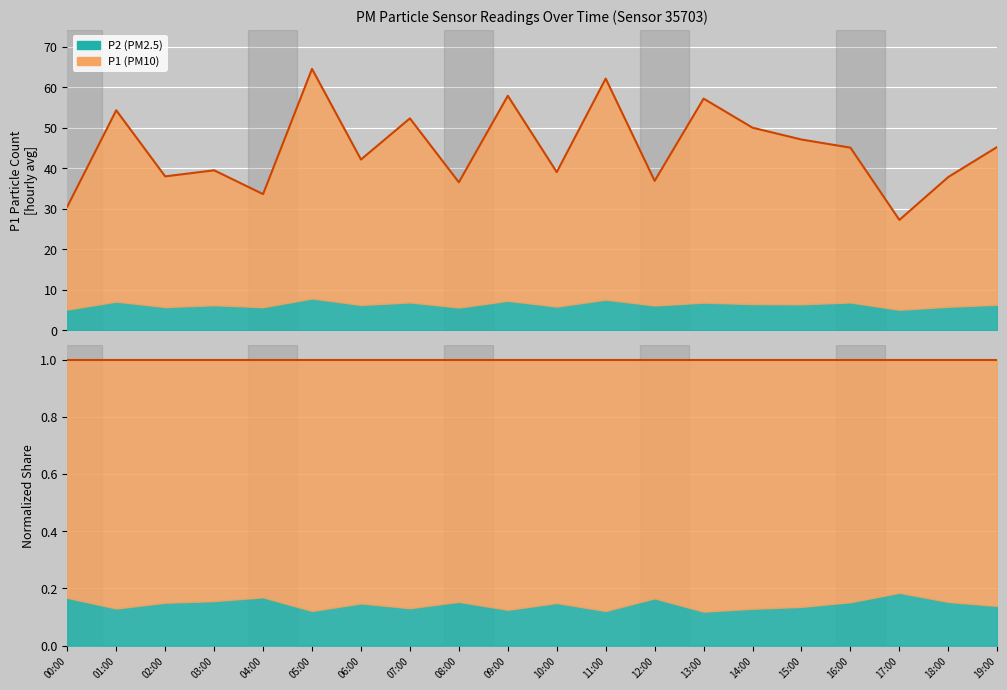

True or false: the data has more than 2 interior local peaks.

True